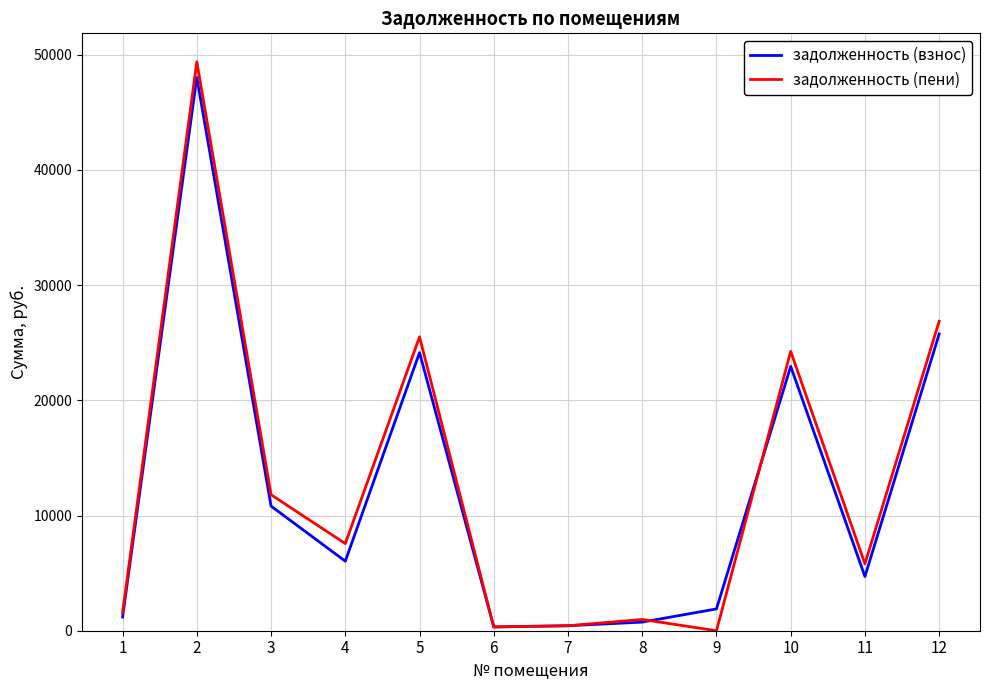

What is the maximum value shown in the chart?

49380.8